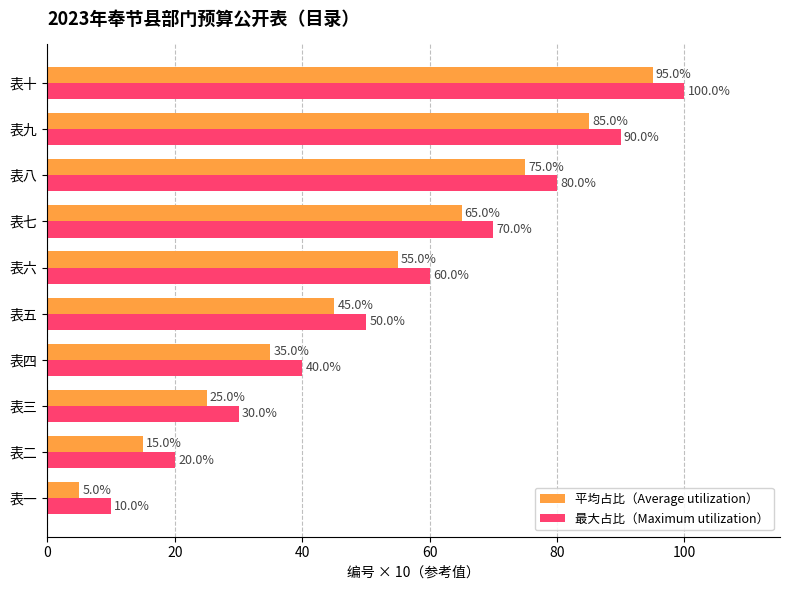

What are all the series names shown in the legend?

平均占比（Average utilization）, 最大占比（Maximum utilization）